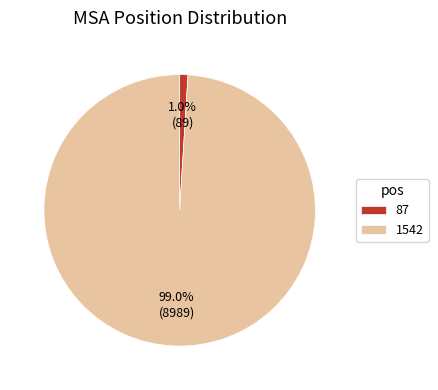

To the nearest percent, what percentage of the pie is 1542?

99%